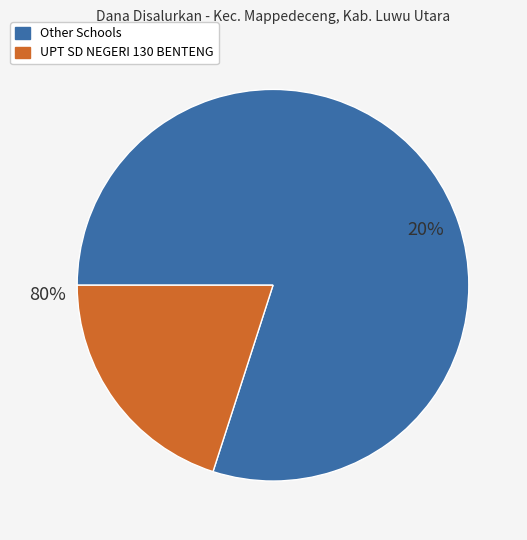

The UPT SD NEGERI 137 CENDANA PUTIH IV slice represents 1% of the pie. True or false?

False